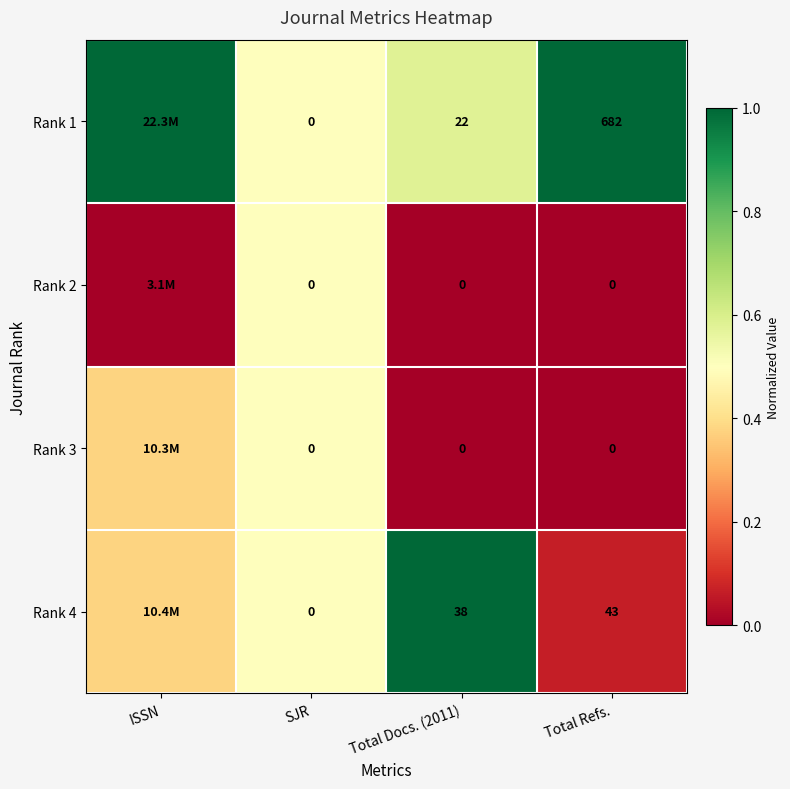

Is the value of Rank 4 at SJR greater than the value of Rank 1 at Total Refs.?

No